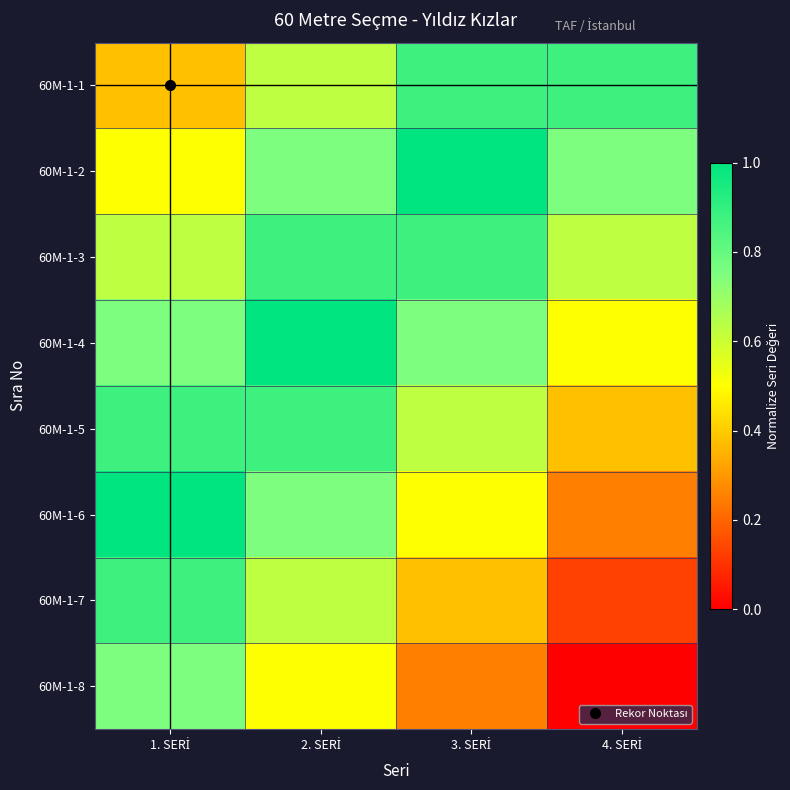

At which category is the sum across all series the highest?

2. SERİ